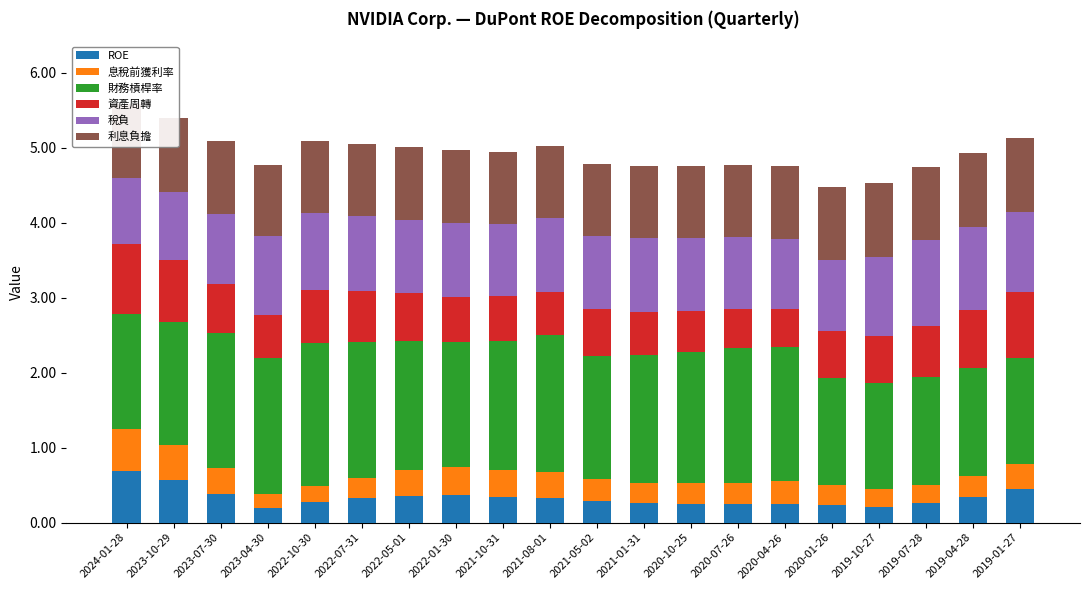

Rank the categories by 財務槓桿率 value from lowest to highest.

2019-10-27, 2020-01-26, 2019-01-27, 2019-07-28, 2019-04-28, 2024-01-28, 2023-10-29, 2021-05-02, 2022-01-30, 2021-01-31, 2021-10-31, 2022-05-01, 2020-10-25, 2020-04-26, 2023-07-30, 2023-04-30, 2020-07-26, 2022-07-31, 2021-08-01, 2022-10-30